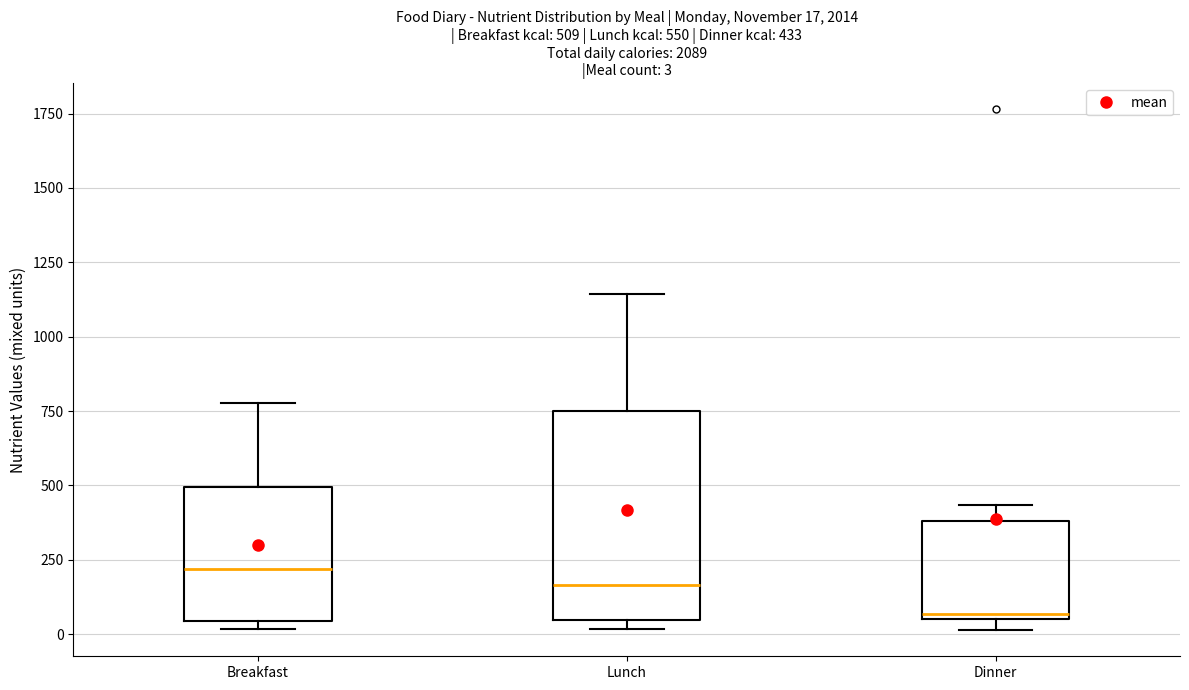

Which box is the tallest, from its lower edge to its upper edge?

Lunch